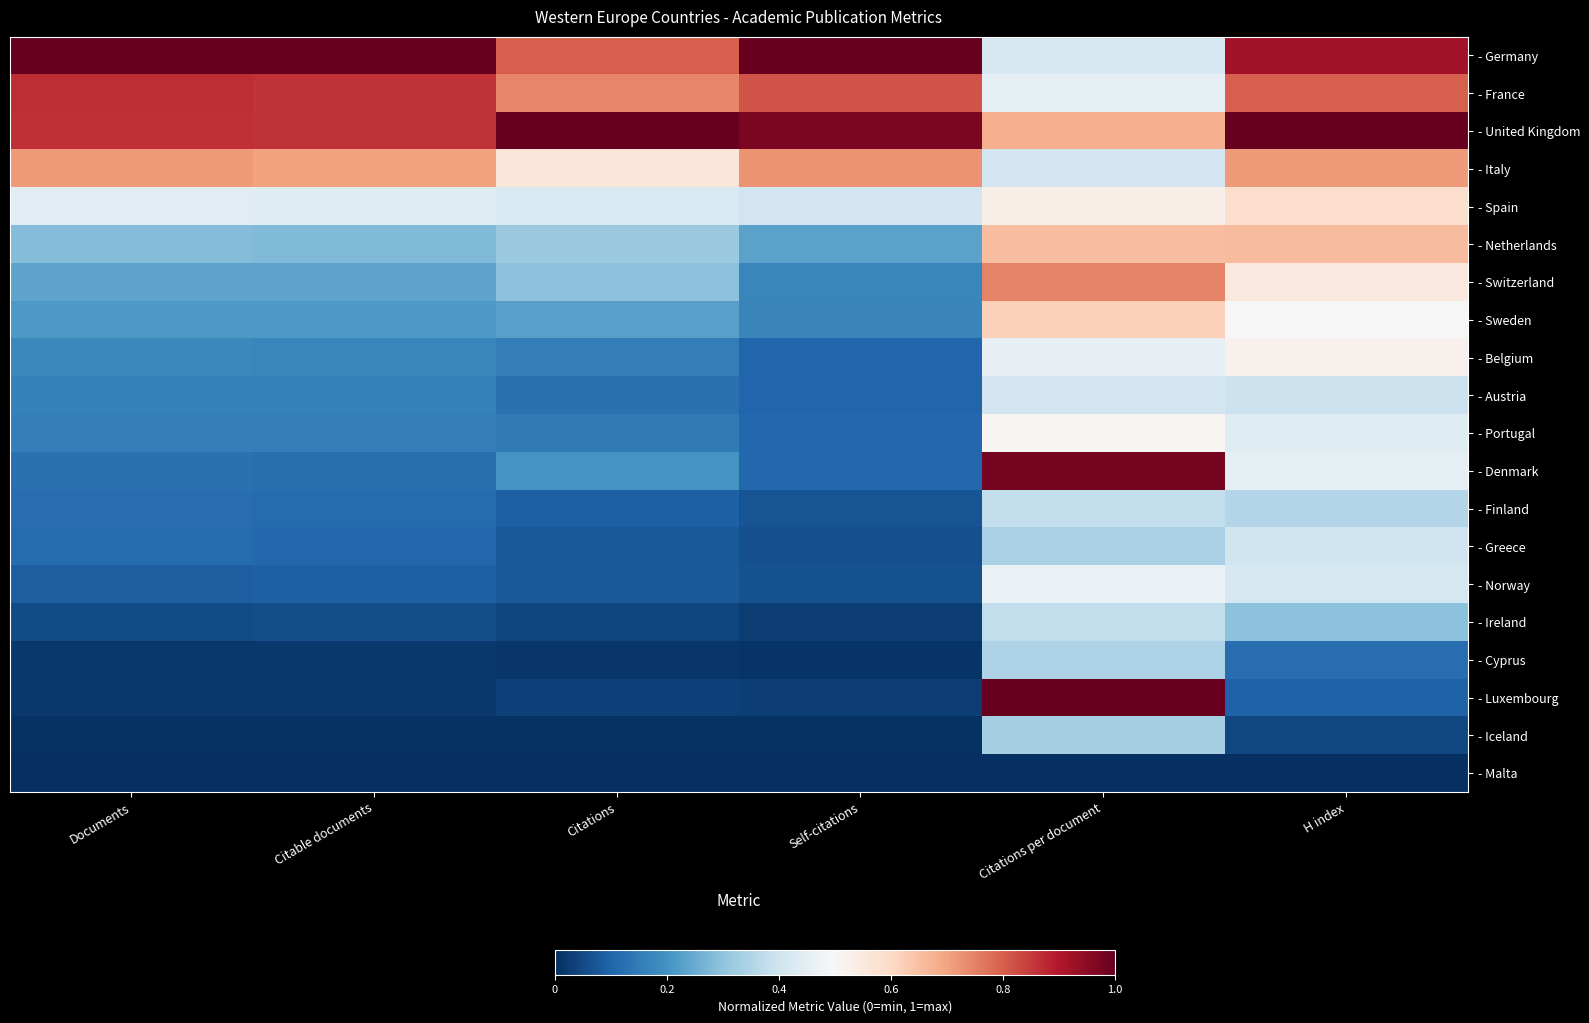

Reading right to left, extract all data points from this chart.

- Germany: H index=0.9	Citations per document=0.4	Self-citations=1.0	Citations=0.8	Citable documents=1.0	Documents=1.0
- France: H index=0.8	Citations per document=0.5	Self-citations=0.8	Citations=0.7	Citable documents=0.9	Documents=0.9
- United Kingdom: H index=1.0	Citations per document=0.7	Self-citations=1.0	Citations=1.0	Citable documents=0.9	Documents=0.9
- Italy: H index=0.7	Citations per document=0.4	Self-citations=0.7	Citations=0.6	Citable documents=0.7	Documents=0.7
- Spain: H index=0.6	Citations per document=0.5	Self-citations=0.4	Citations=0.4	Citable documents=0.4	Documents=0.4
- Netherlands: H index=0.7	Citations per document=0.7	Self-citations=0.2	Citations=0.3	Citable documents=0.3	Documents=0.3
- Switzerland: H index=0.5	Citations per document=0.7	Self-citations=0.2	Citations=0.3	Citable documents=0.2	Documents=0.2
- Sweden: H index=0.5	Citations per document=0.6	Self-citations=0.2	Citations=0.2	Citable documents=0.2	Documents=0.2
- Belgium: H index=0.5	Citations per document=0.5	Self-citations=0.1	Citations=0.2	Citable documents=0.2	Documents=0.2
- Austria: H index=0.4	Citations per document=0.4	Self-citations=0.1	Citations=0.1	Citable documents=0.2	Documents=0.2
- Portugal: H index=0.4	Citations per document=0.5	Self-citations=0.1	Citations=0.1	Citable documents=0.2	Documents=0.2
- Denmark: H index=0.5	Citations per document=1.0	Self-citations=0.1	Citations=0.2	Citable documents=0.1	Documents=0.1
- Finland: H index=0.4	Citations per document=0.4	Self-citations=0.1	Citations=0.1	Citable documents=0.1	Documents=0.1
- Greece: H index=0.4	Citations per document=0.3	Self-citations=0.1	Citations=0.1	Citable documents=0.1	Documents=0.1
- Norway: H index=0.4	Citations per document=0.5	Self-citations=0.1	Citations=0.1	Citable documents=0.1	Documents=0.1
- Ireland: H index=0.3	Citations per document=0.4	Self-citations=0.0	Citations=0.0	Citable documents=0.1	Documents=0.1
- Cyprus: H index=0.1	Citations per document=0.3	Self-citations=0.0	Citations=0.0	Citable documents=0.0	Documents=0.0
- Luxembourg: H index=0.1	Citations per document=1.0	Self-citations=0.0	Citations=0.0	Citable documents=0.0	Documents=0.0
- Iceland: H index=0.0	Citations per document=0.3	Self-citations=0.0	Citations=0.0	Citable documents=0.0	Documents=0.0
- Malta: H index=0.0	Citations per document=0.0	Self-citations=0.0	Citations=0.0	Citable documents=0.0	Documents=0.0